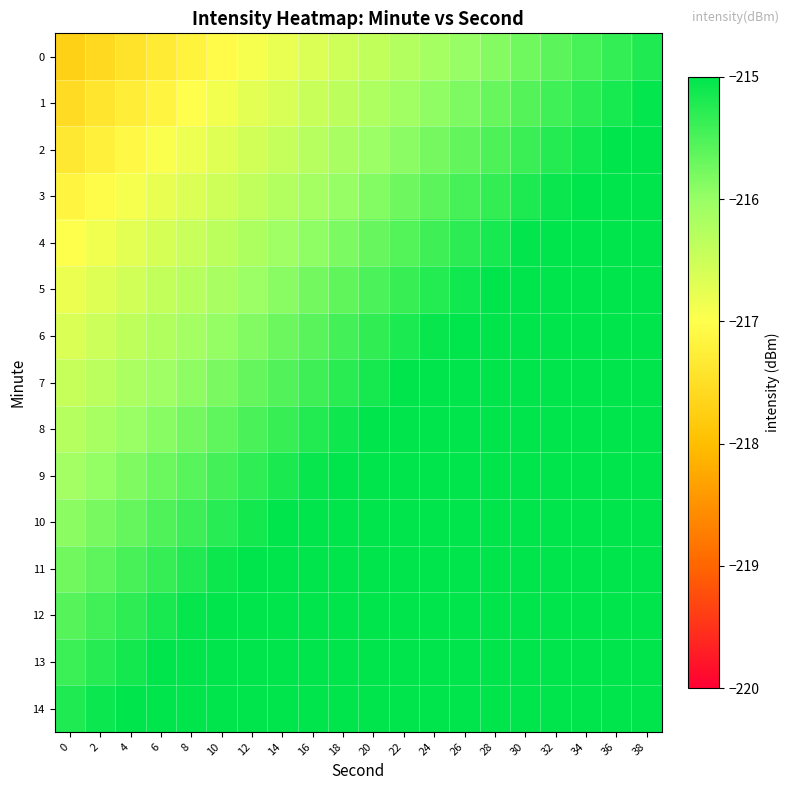

What is the total value across all series at 6?

-3241.0